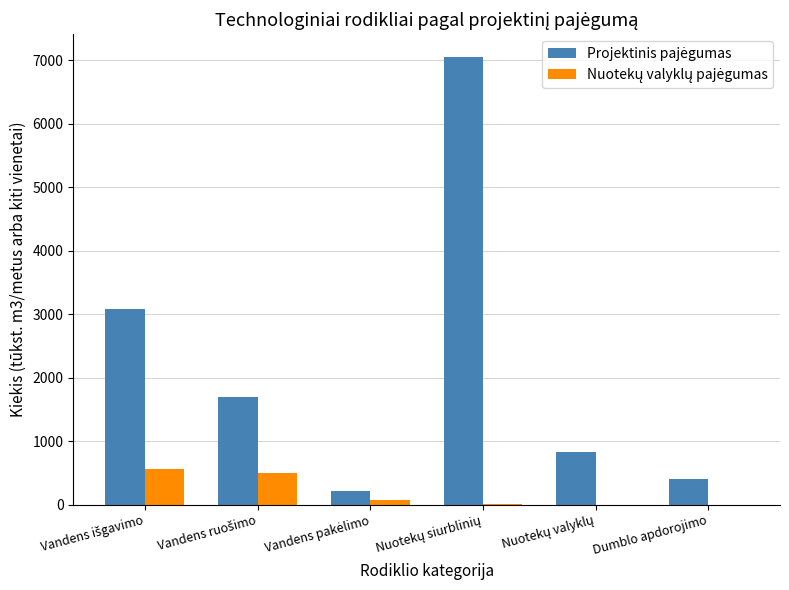

What is the maximum value shown in the chart?

7055.5